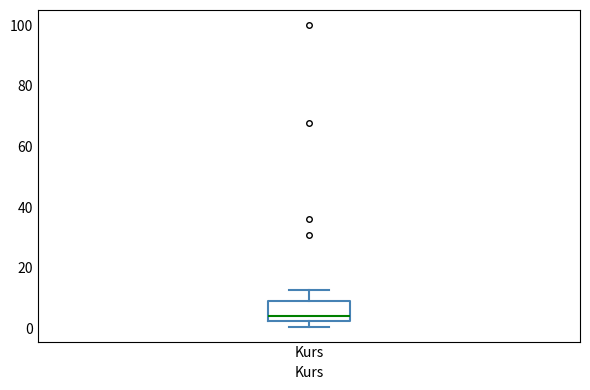

Where is the lower edge of the box for Kurs on the y-axis? The values are not printed on the chart, so give them approximately, as read against the axis.

2